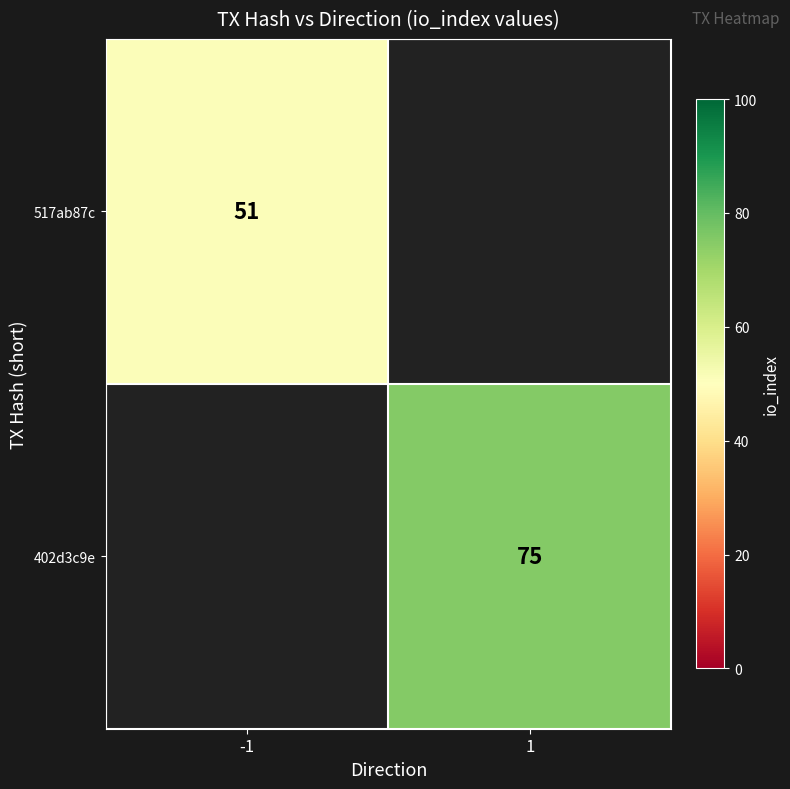

True or false: 517ab87c has a value of 87.0 at -1.

False